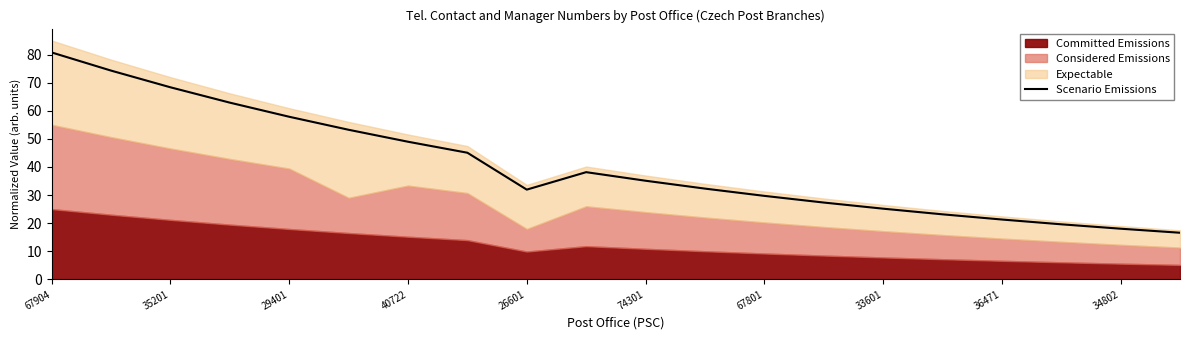

True or false: Scenario Emissions has a value of 29.7 at 67801.

True